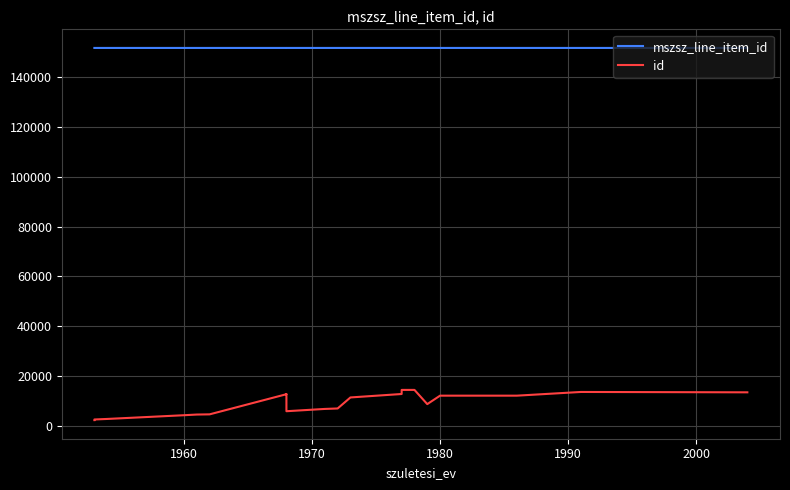

What is the difference between the maximum and minimum values in the mszsz_line_item_id series?

1